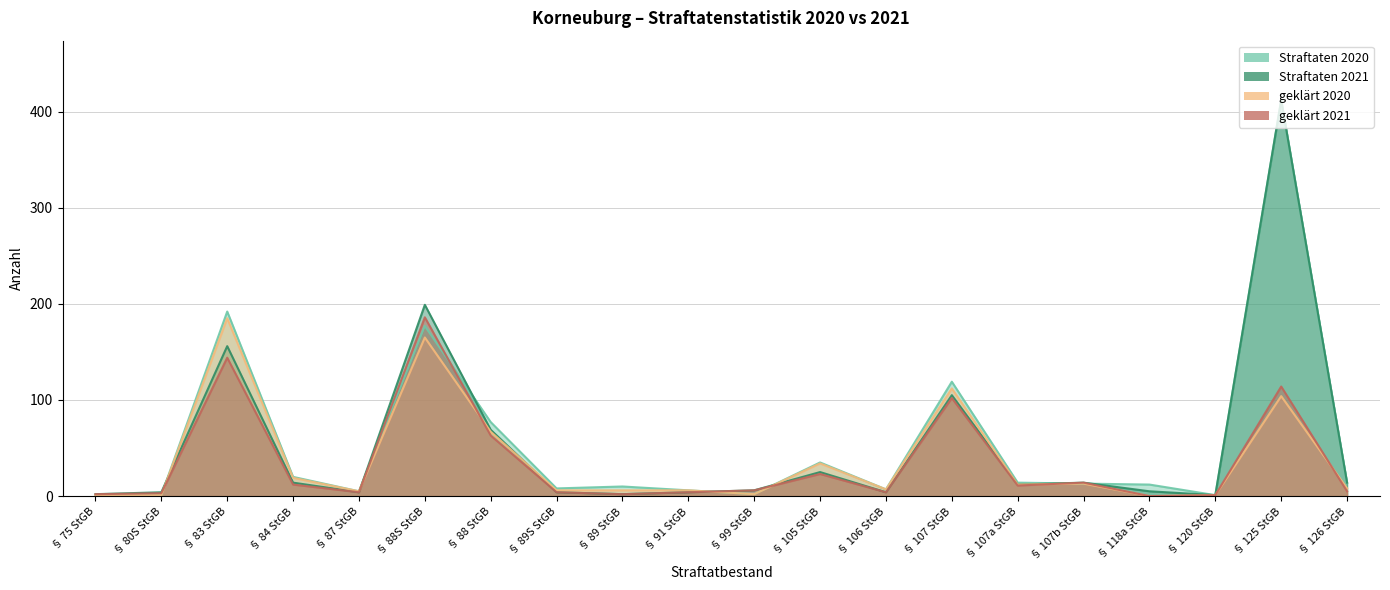

Reading right to left, what are all the values shown in this chart?

Straftaten 2020: 14	412	1	12	13	14	119	7	35	2	6	10	8	77	177	5	20	192	1	1
Straftaten 2021: 14	412	1	5	14	12	105	4	25	6	4	2	4	69	199	4	14	156	4	2
geklärt 2020: 8	104	1	0	13	12	112	7	34	2	6	6	6	67	165	5	19	185	1	1
geklärt 2021: 5	114	1	0	14	11	102	4	23	6	4	2	4	63	186	4	12	144	3	2